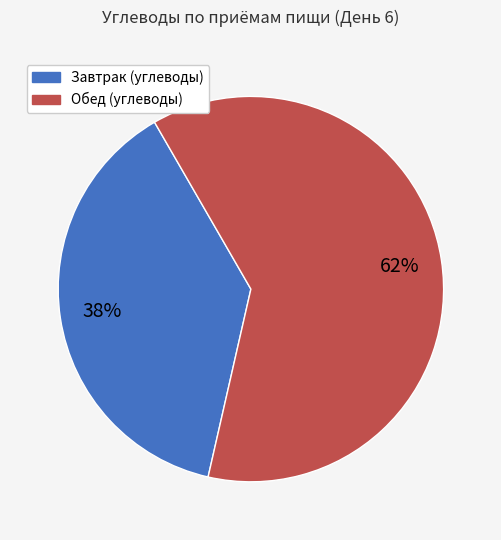

To the nearest percent, what is the combined percentage of Завтрак (углеводы) and Обед (углеводы)?

100%